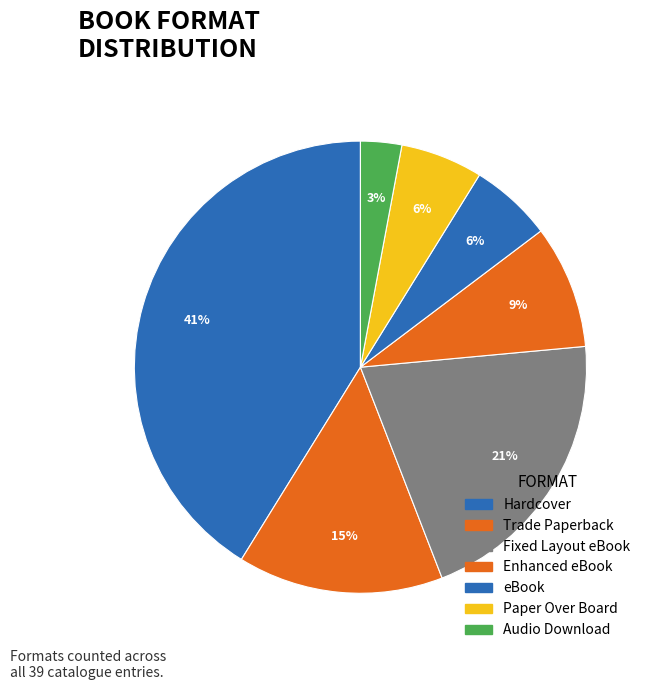

Does Fixed Layout eBook account for over 50% of the chart?

No